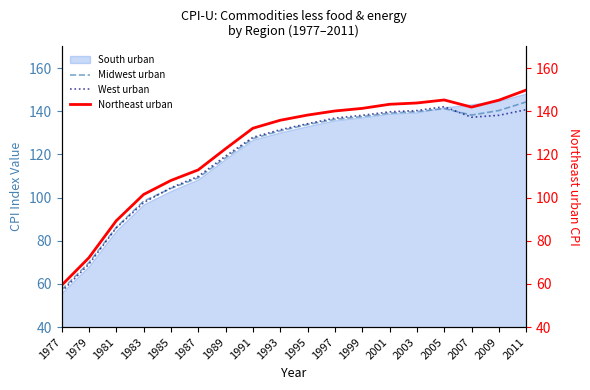

In West urban, how many points are higher than both neighbors (excluding endpoints)?

1